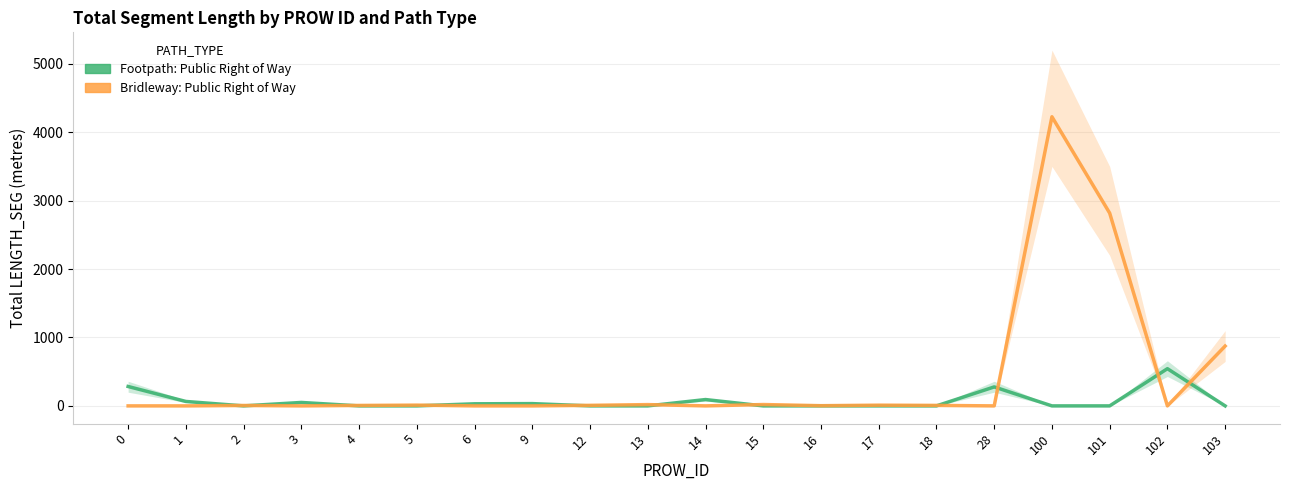

What are all the series names shown in the legend?

Footpath: Public Right of Way, Bridleway: Public Right of Way